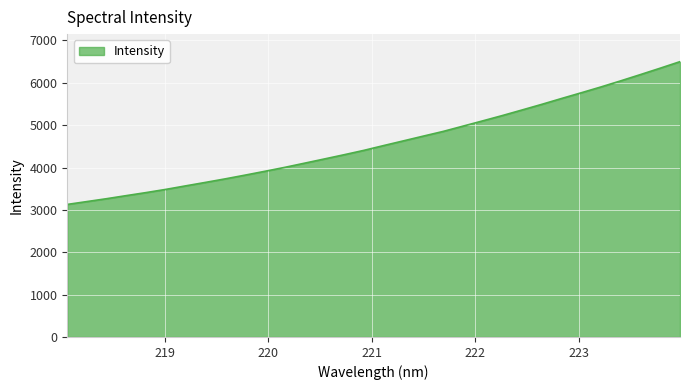

What is the difference between the maximum and minimum values?

3370.8